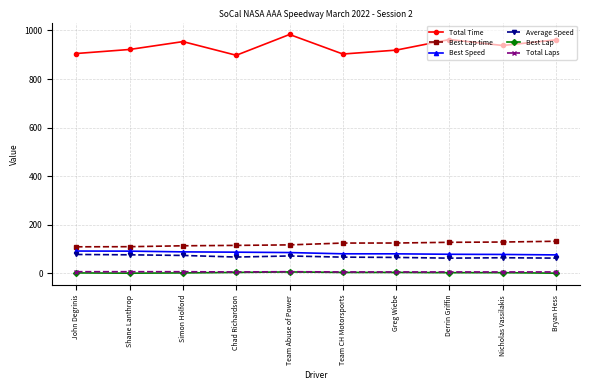

What is the difference between the highest and lowest values at Derrin Griffin?

959.7